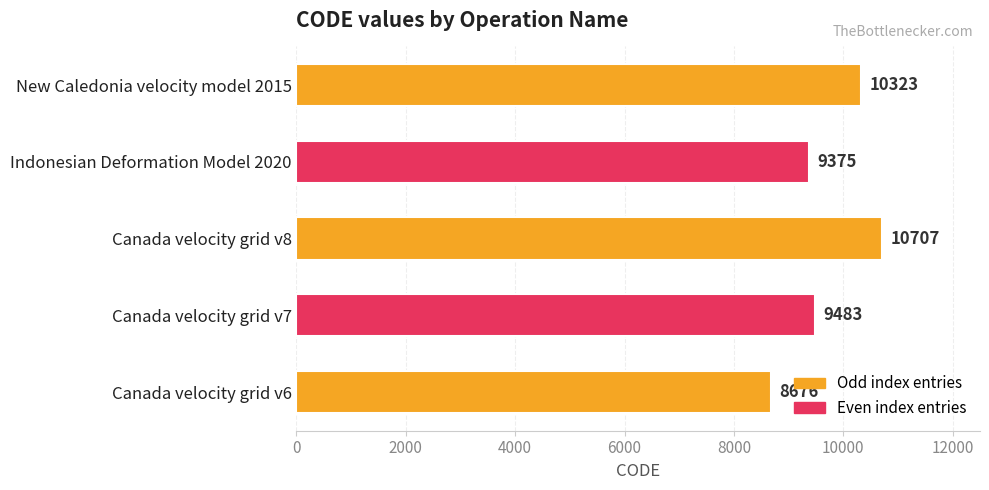

Between Canada velocity grid v6 and New Caledonia velocity model 2015, which is larger?

New Caledonia velocity model 2015